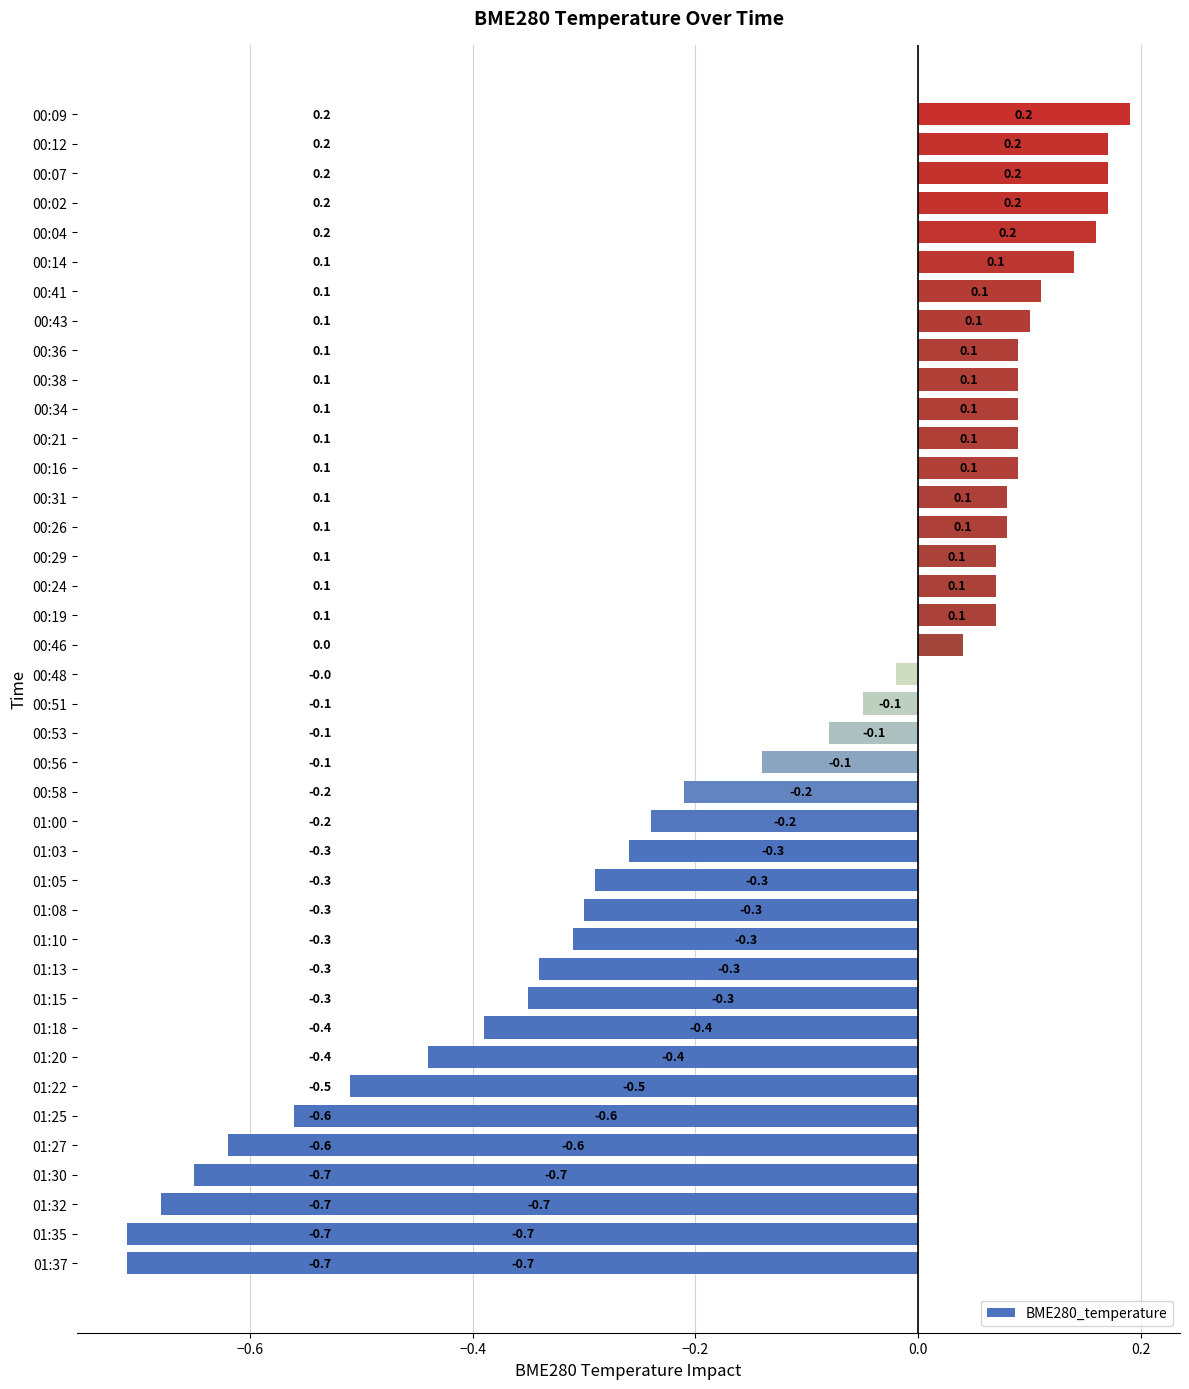

Does the chart contain stacked bars?

No